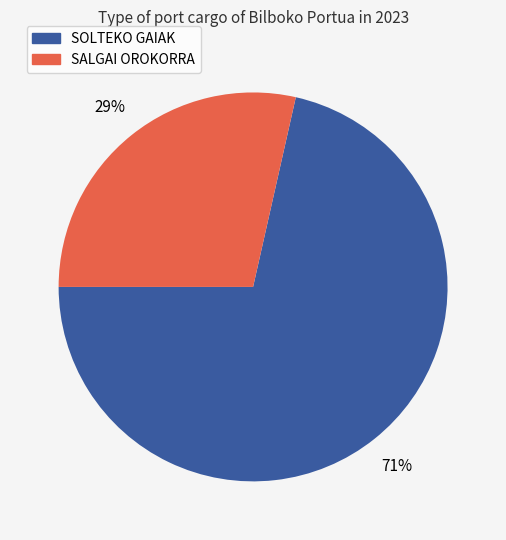

What is the smallest slice in the pie chart?

SALGAI OROKORRA